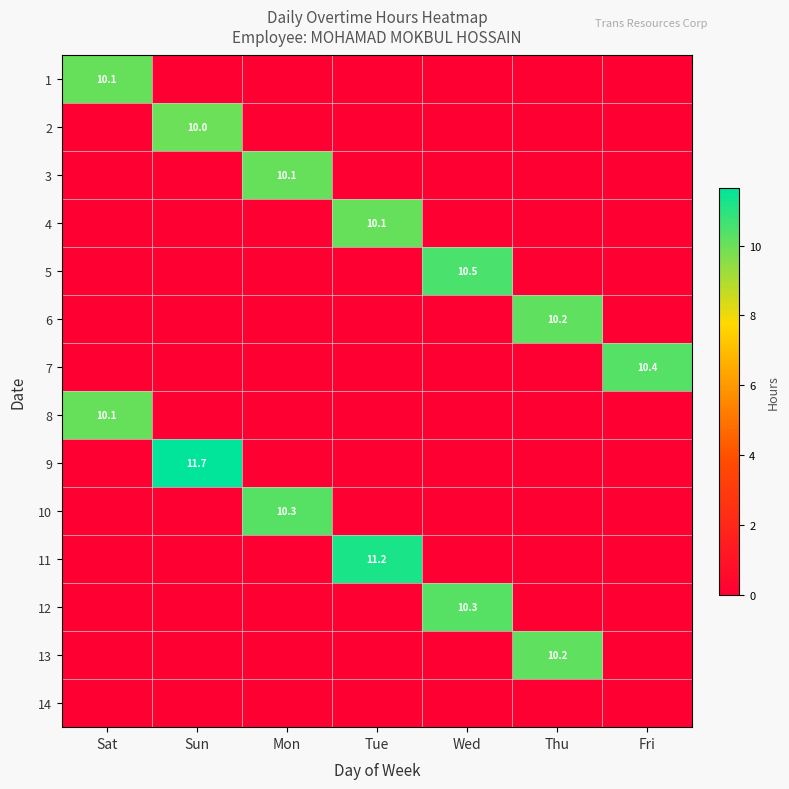

What is the total value across all series at Thu?

20.4